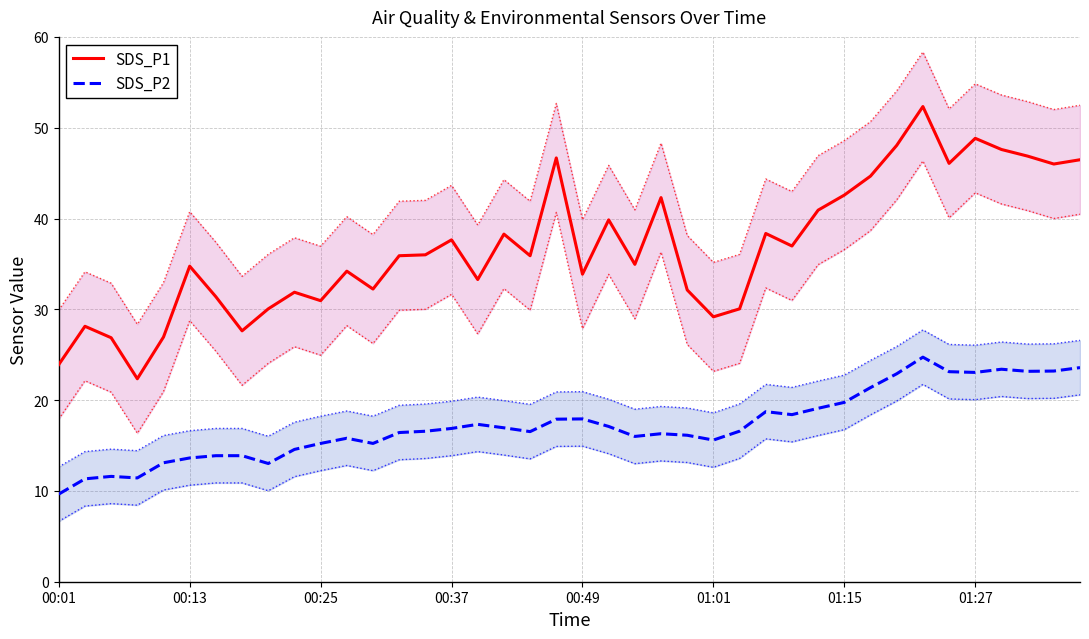

What is the difference between the highest and lowest values at 38?

22.8